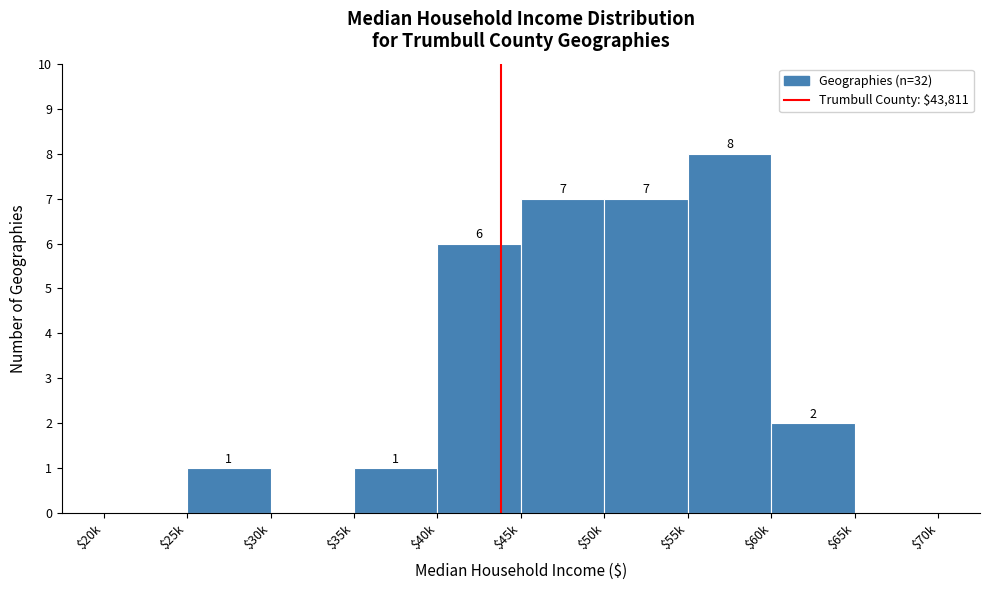

The chart shows a value of 7 at $45k. True or false?

True